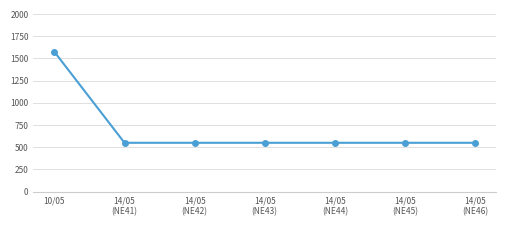

What is the value of the 6th point from the left?

550